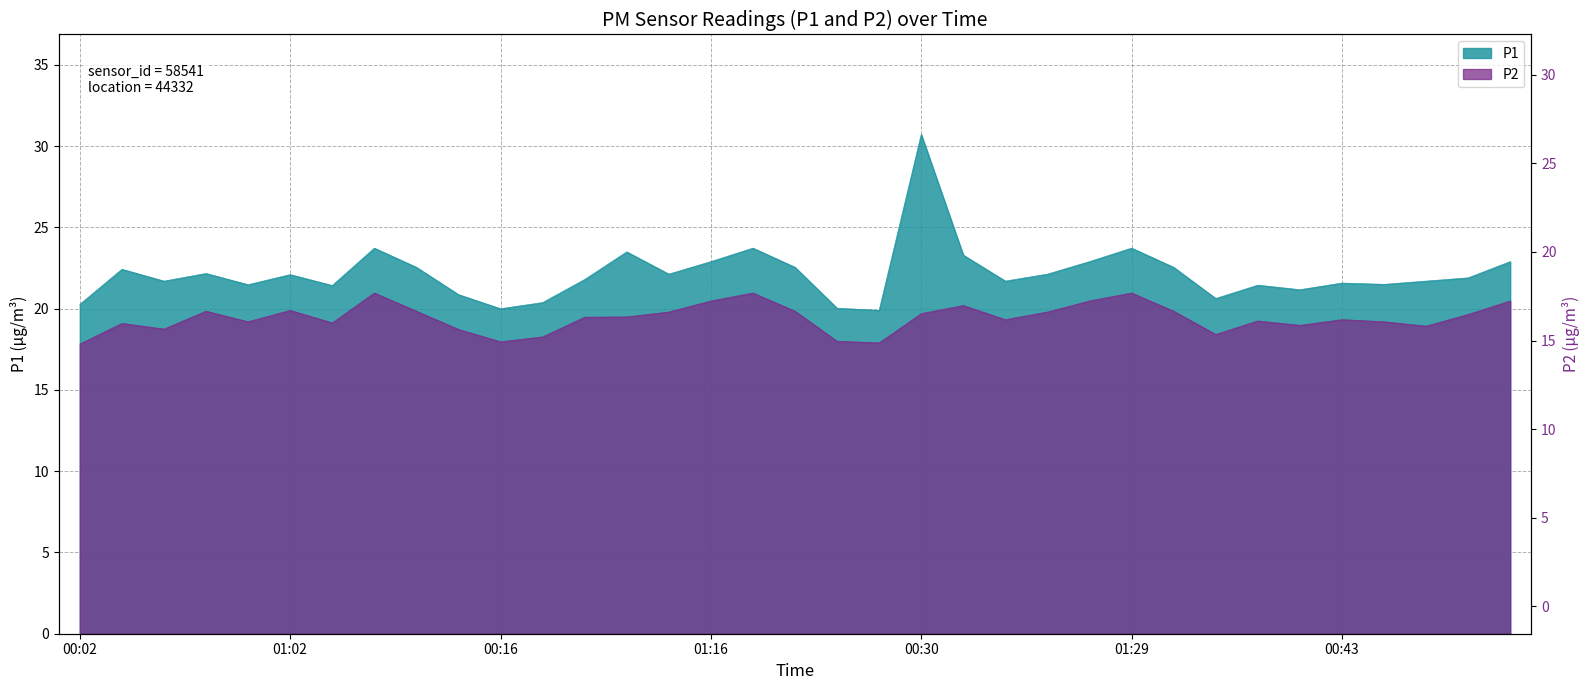

What is the total value across all series at 00:55?

40.7